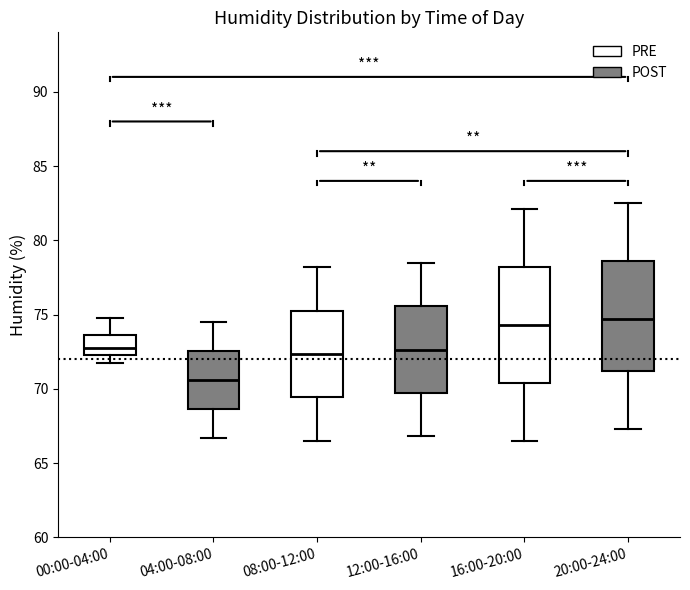

Reading left to right, transcribe this box plot: for each box, give where its median line is, the range the box spans, and where its two whiskers end, as read against the y-axis. The values are not printed on the chart, so give them approximately, as read against the axis.

00:00-04:00: median 72.5 (just above the box's lower edge), box 72.5 to 73.5, whiskers 72.0 to 75.0
04:00-08:00: median 70.5, box 68.5 to 72.5, whiskers 66.5 to 74.5
08:00-12:00: median 72.5, box 69.5 to 75.5, whiskers 66.5 to 78.0
12:00-16:00: median 72.5, box 69.5 to 75.5, whiskers 67.0 to 78.5
16:00-20:00: median 74.5, box 70.5 to 78.0, whiskers 66.5 to 82.0
20:00-24:00: median 74.5, box 71.0 to 78.5, whiskers 67.5 to 82.5